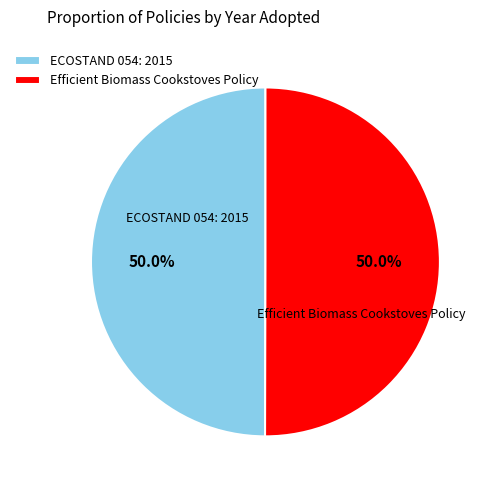

To the nearest percent, what is the combined percentage of Efficient Biomass Cookstoves Policy and ECOSTAND 054: 2015?

100%